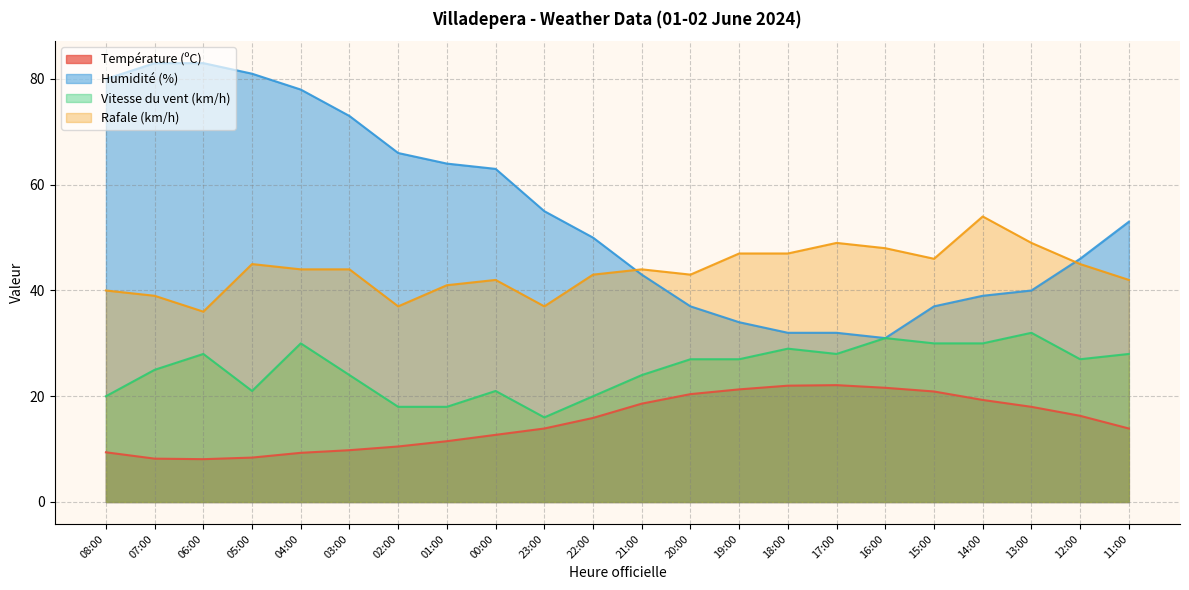

How many interior local valleys does the Humidité (%) series have?

1